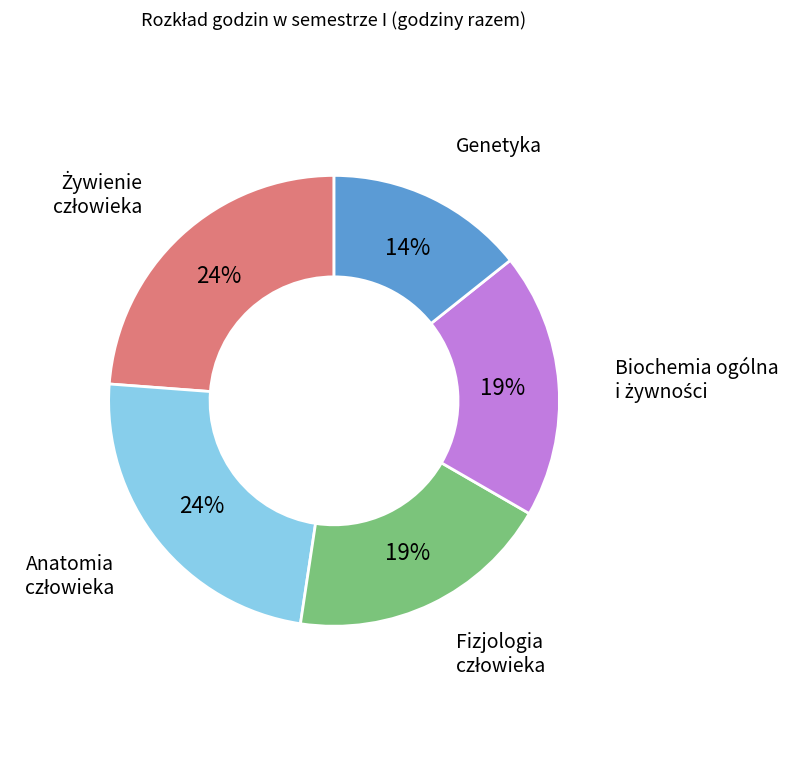

Does any single category account for the majority?

No